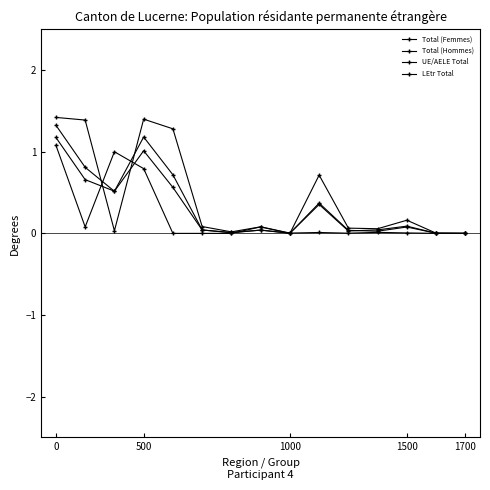

List the series in order of their peak value, highest first.

UE/AELE Total, Total (Hommes), Total (Femmes), LEtr Total